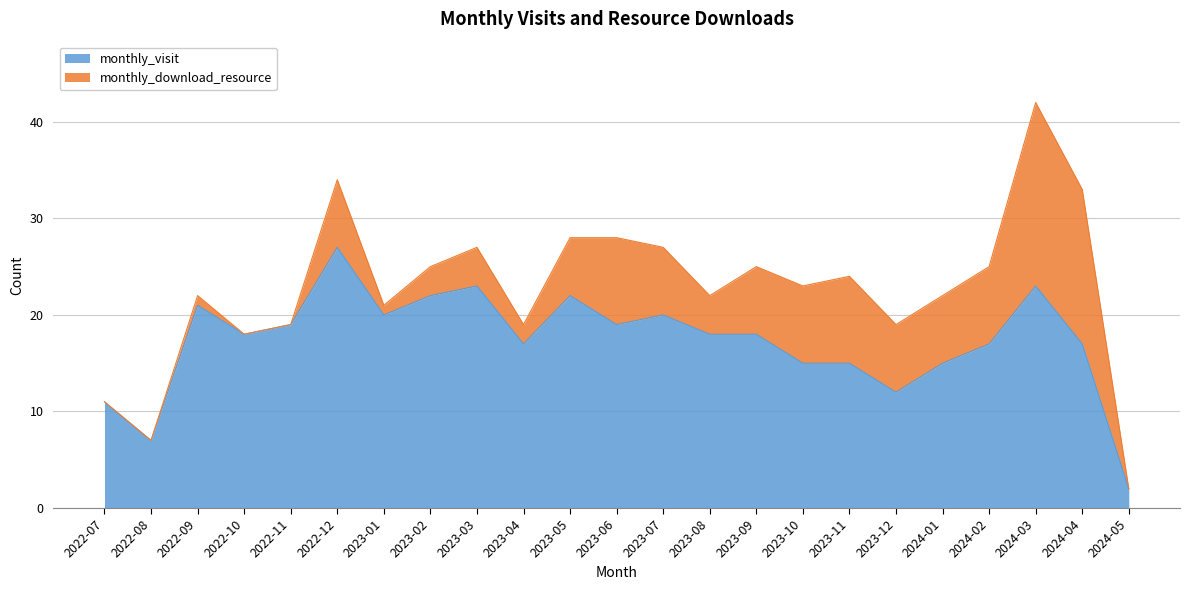

What is the approximate value at 2023-06, to the nearest 5?

20